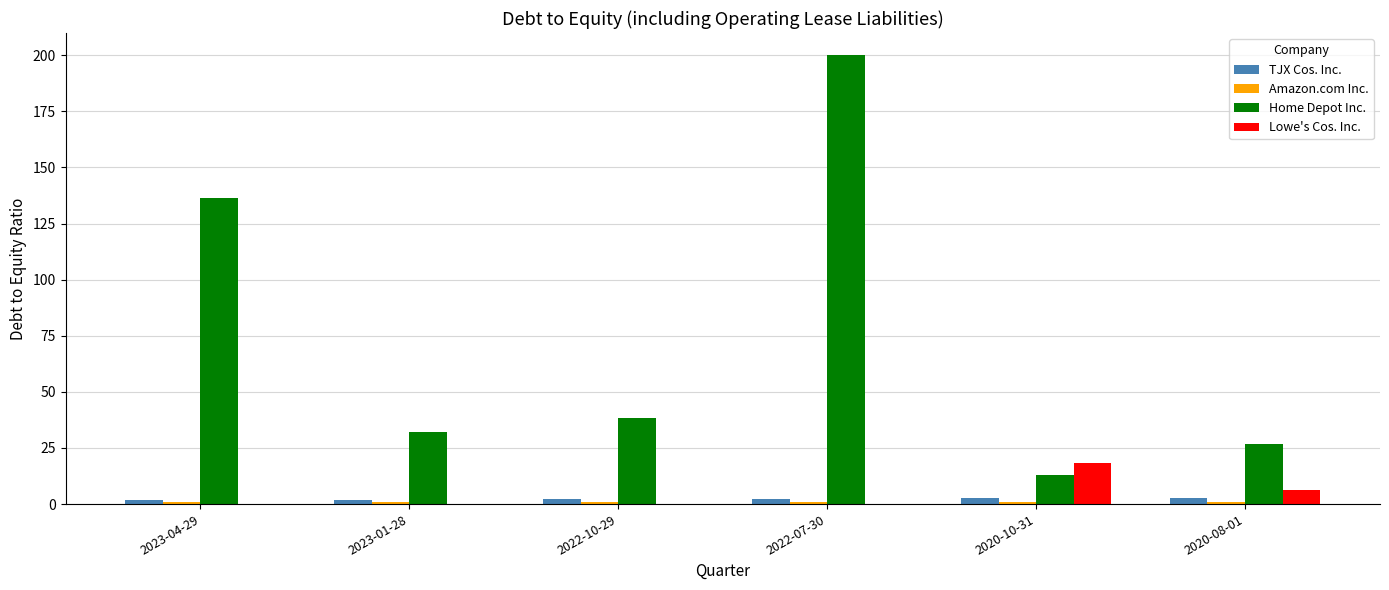

At which label is Lowe's Cos. Inc. closest to 9?

2020-08-01